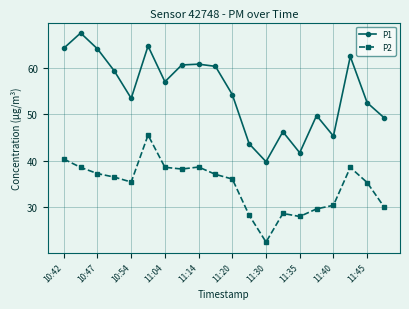

How many interior local peaks does the P1 series have?

6